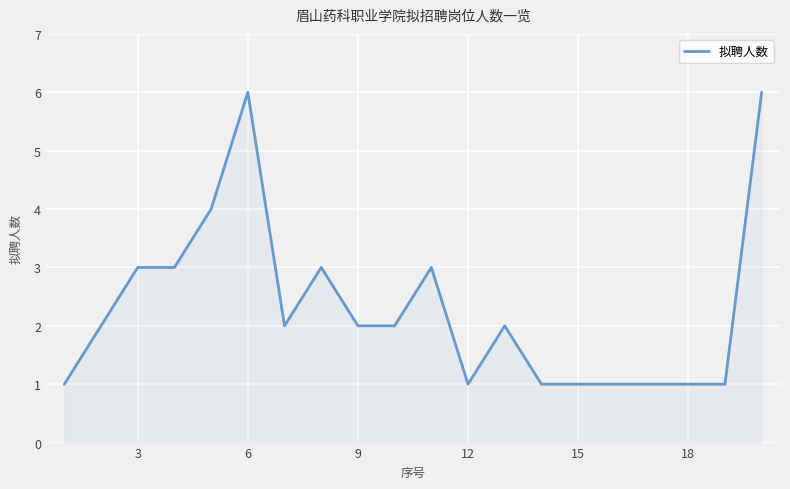

What is the maximum value shown in the chart?

6